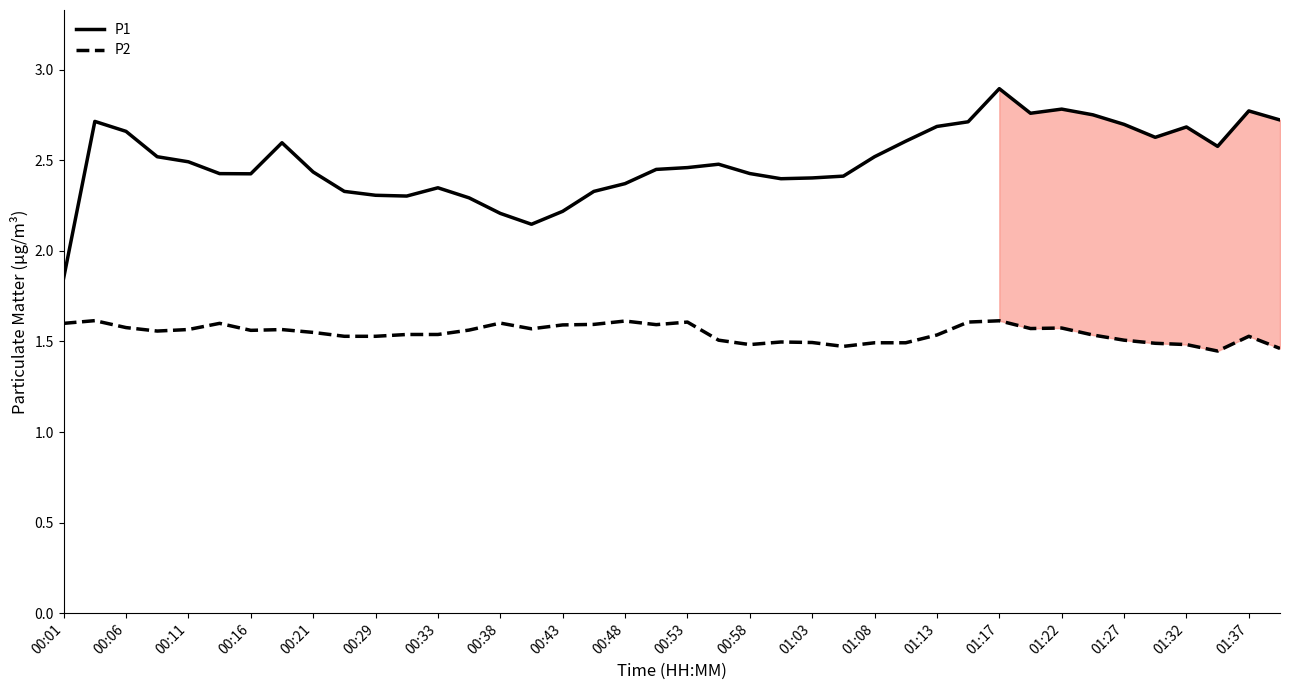

Is the value of P2 at 00:01 greater than the value of P1 at 00:33?

No